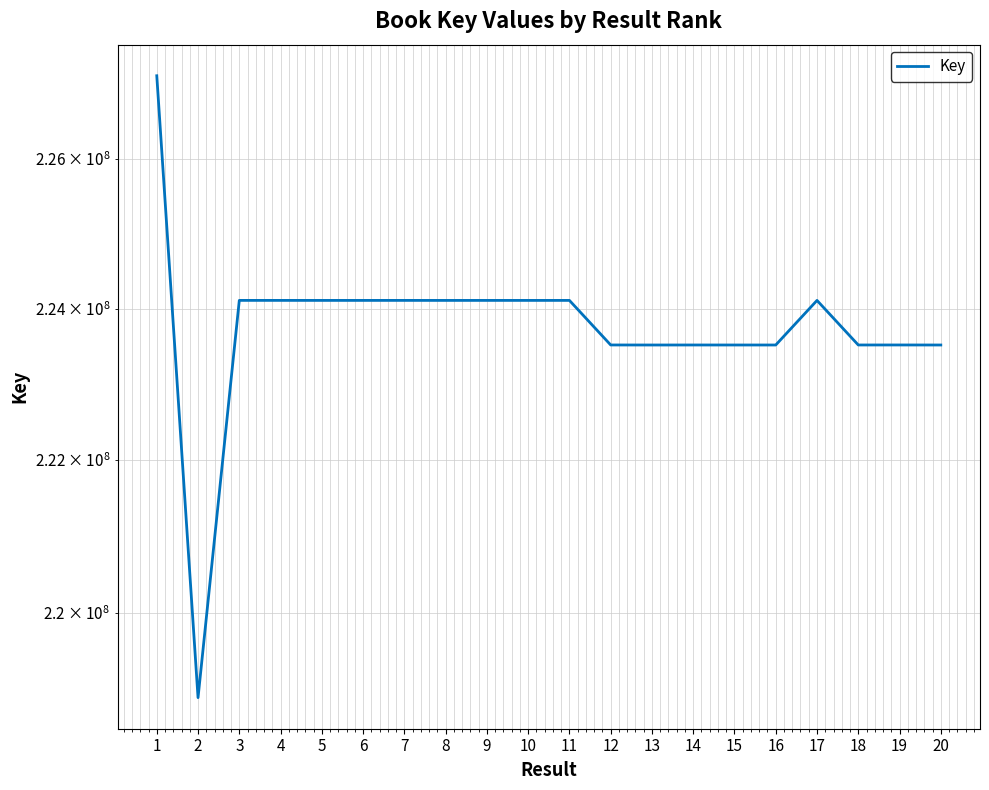

How many values exceed 224109823?

9